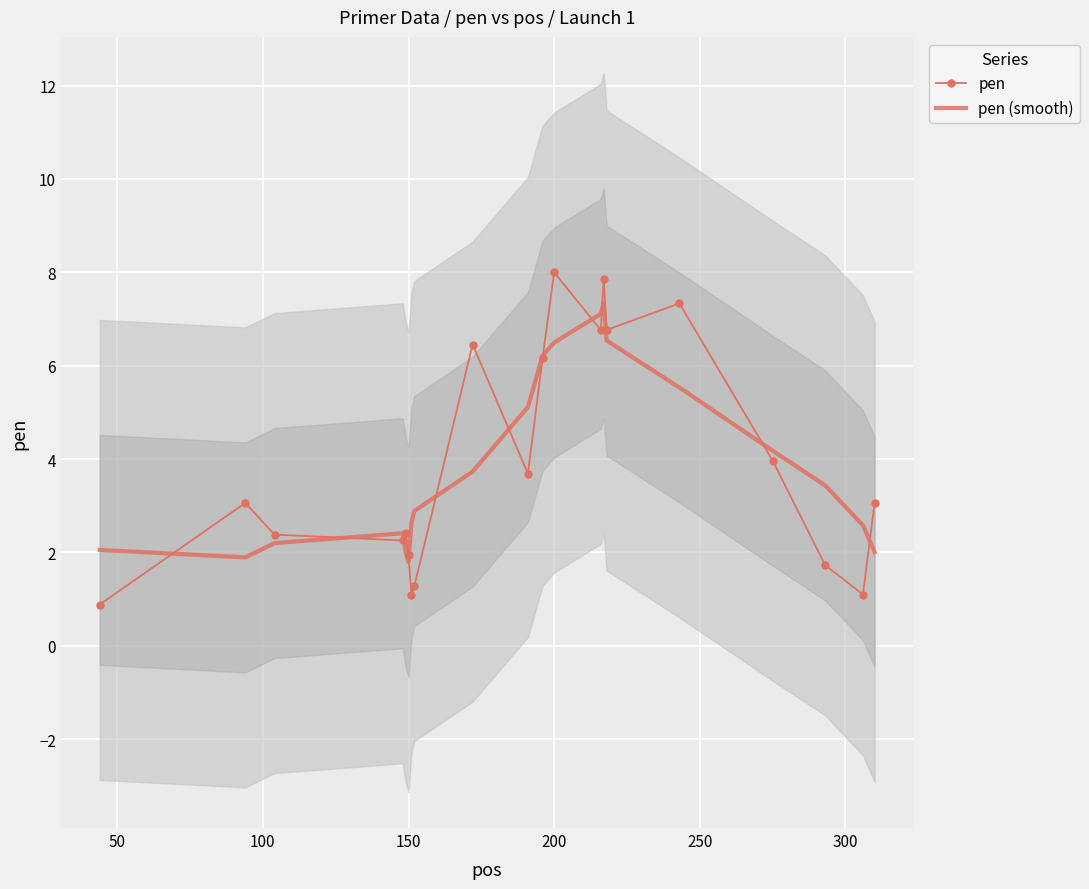

Count the number of data series in this chart.

2